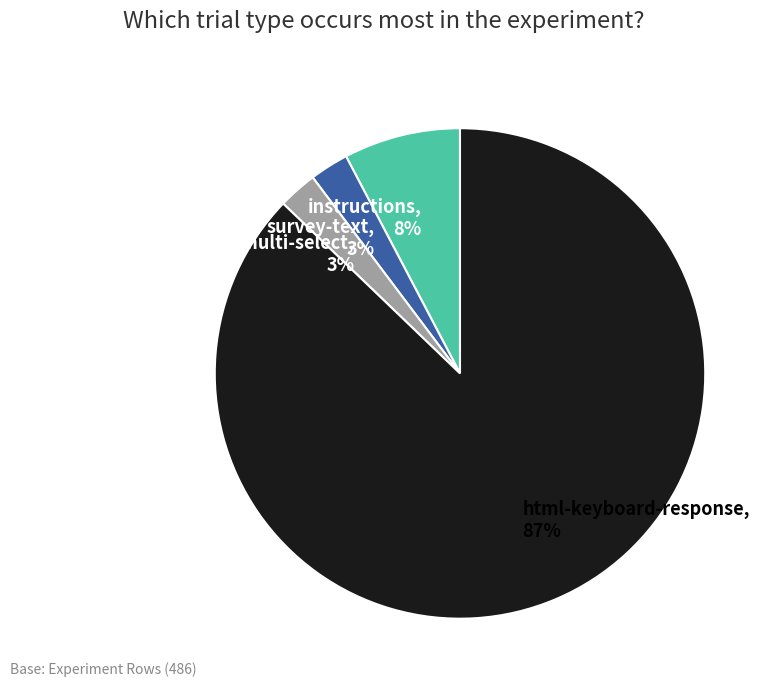

How many segments does this pie chart have?

4